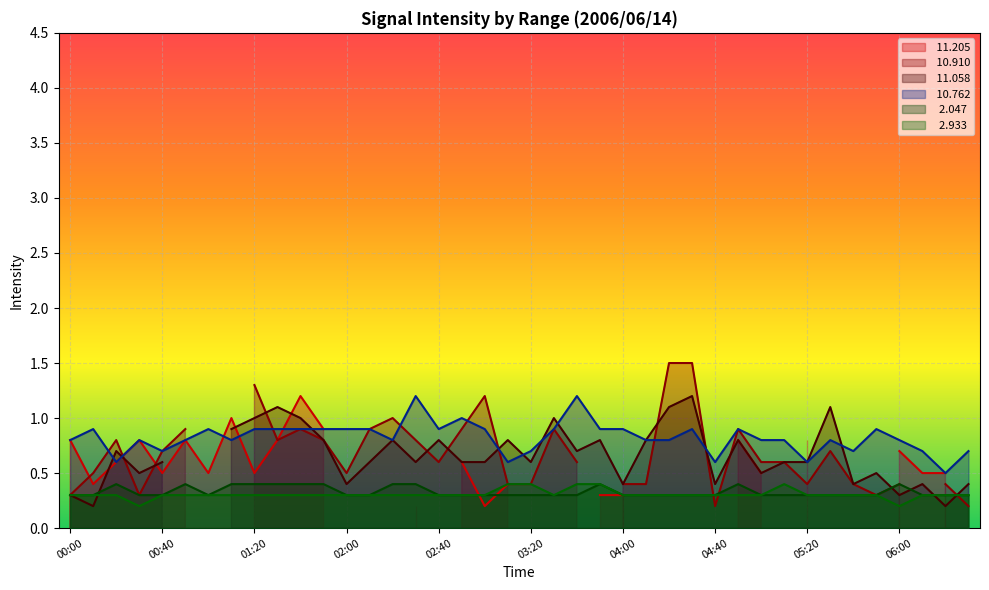

Read the   2.933 value at 02:40.

0.3